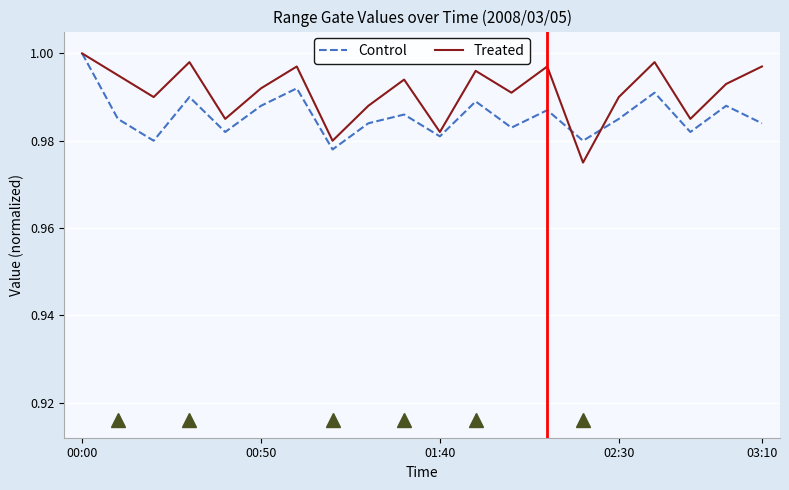

What are all the series names shown in the legend?

Control, Treated